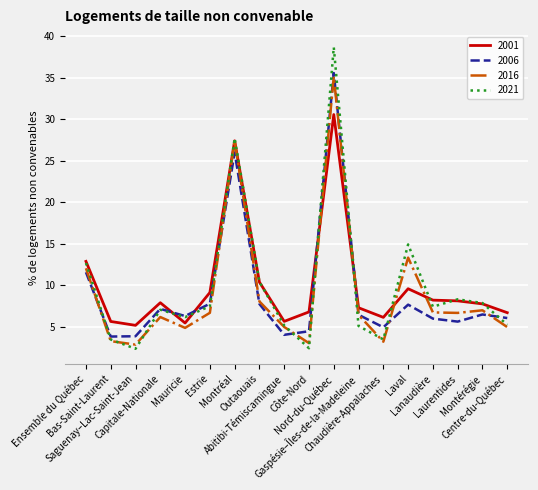

True or false: 2006 has a value of 7.8 at Outaouais.

True